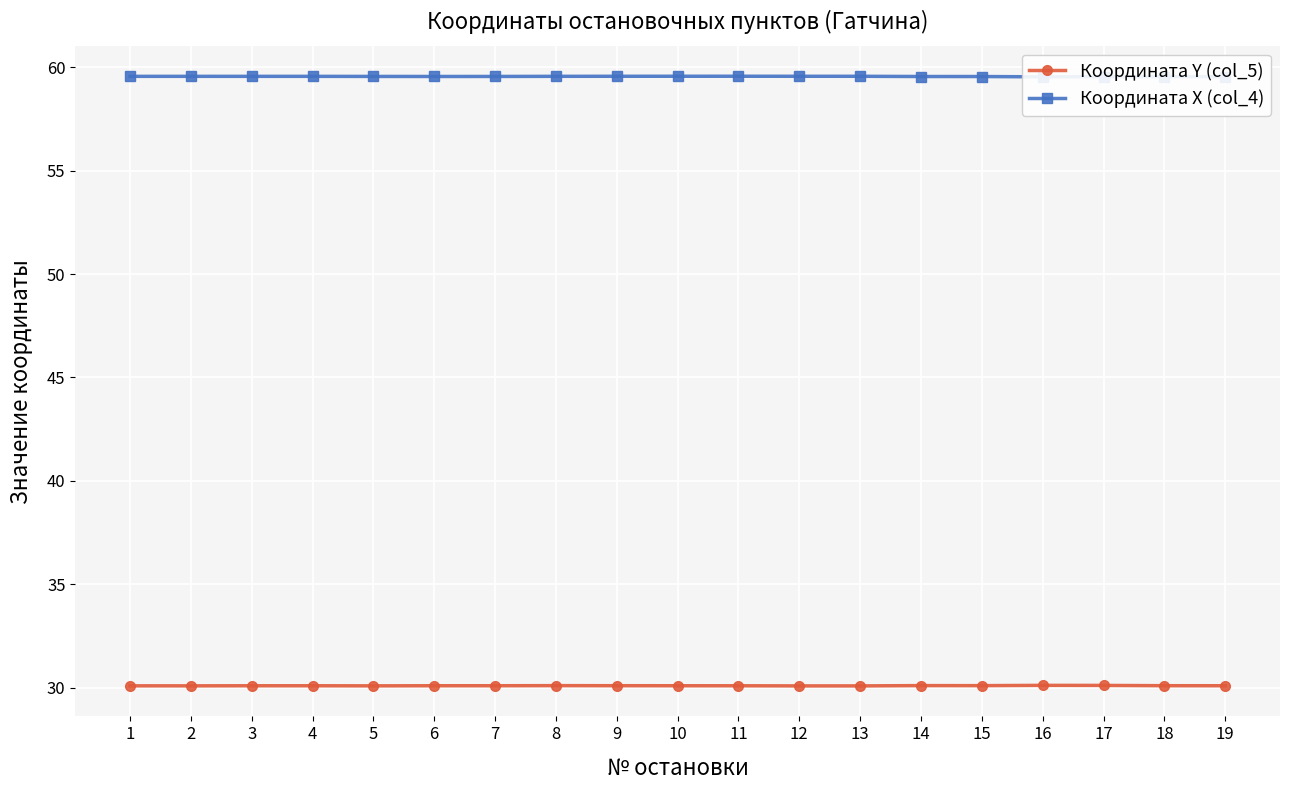

What is the value of the Координата Y (col_5) point at the 2nd from the left?

30.1